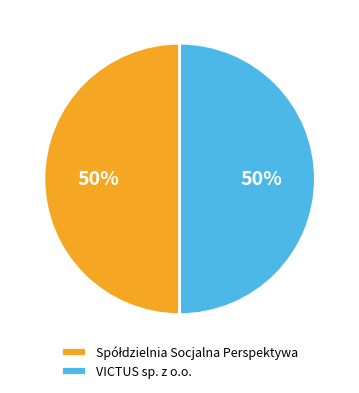

The VICTUS sp. z o.o. slice represents 65% of the pie. True or false?

False